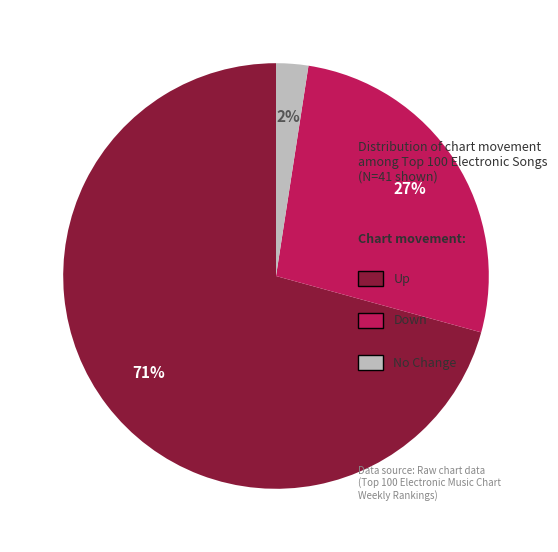

Does any single category account for the majority?

Yes